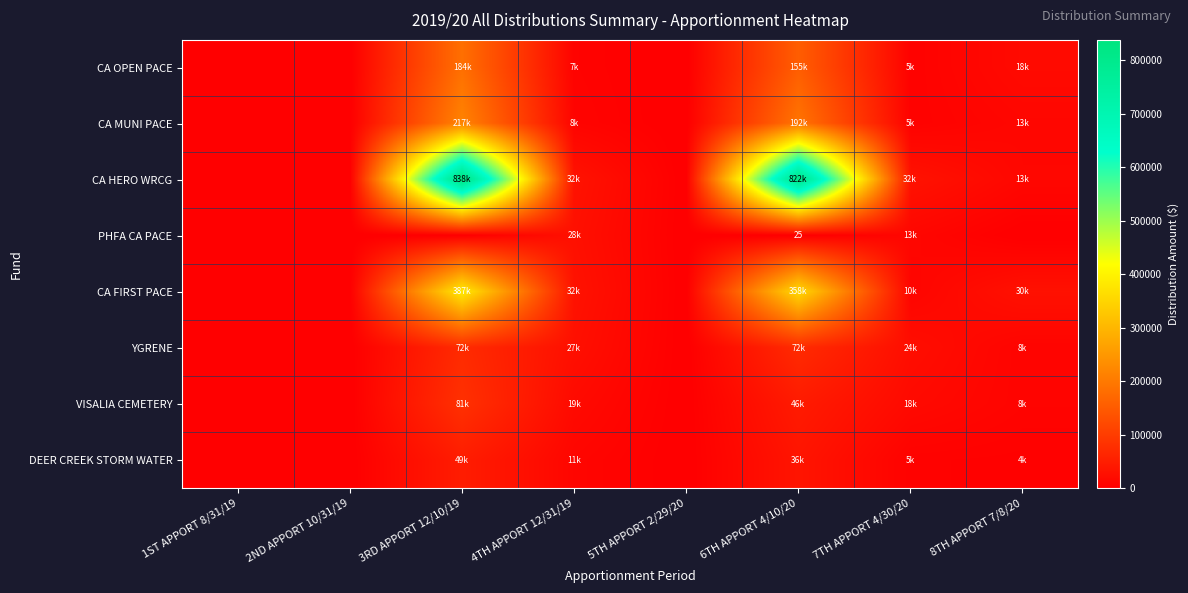

What value does the CA FIRST PACE series have at 8TH APPORT 7/8/20?

29667.2